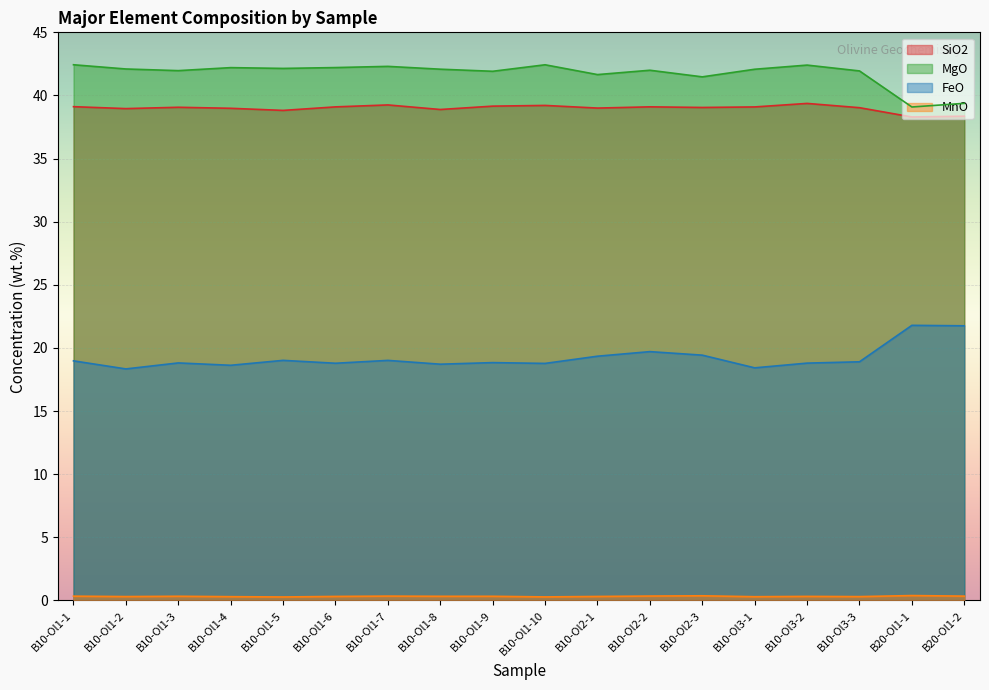

At which category does FeO reach its first local valley?

B10-Ol1-2